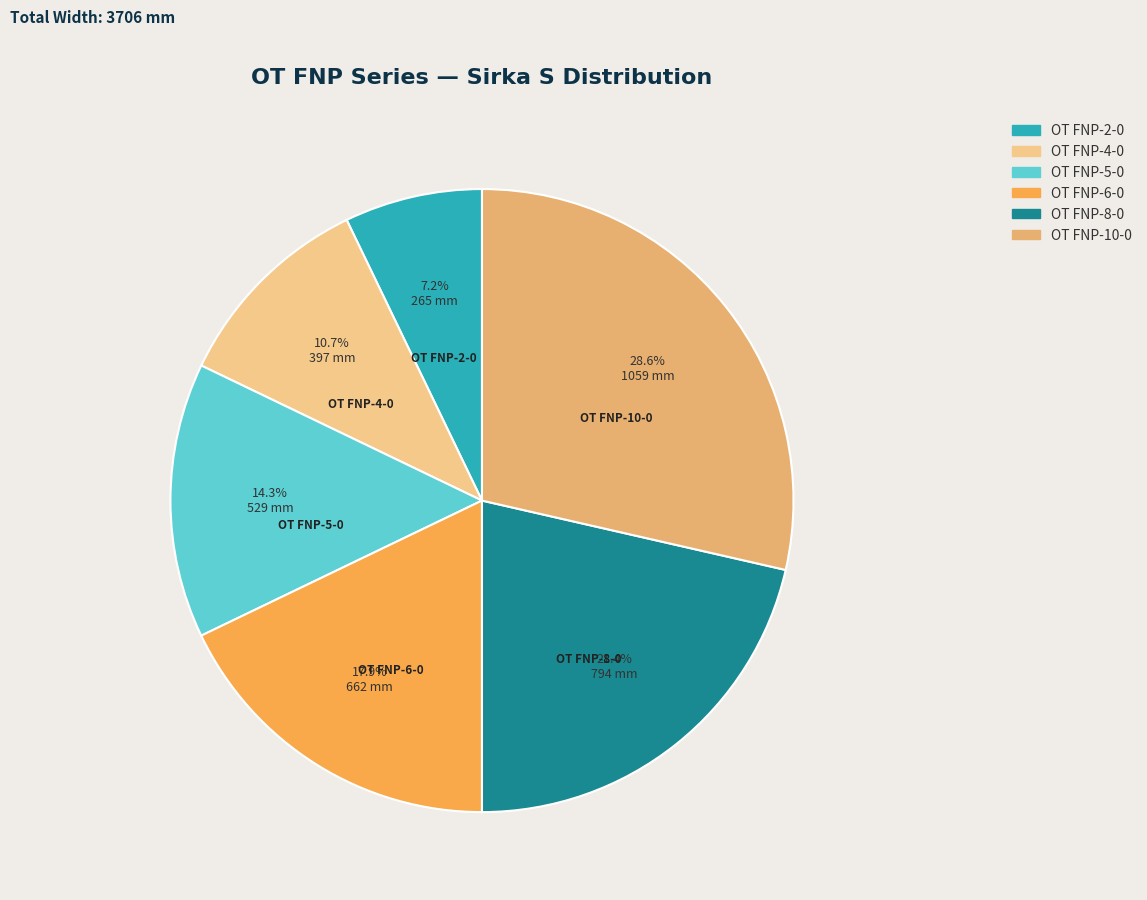

To the nearest percent, what is the difference between the largest and smallest slice percentages?

21%